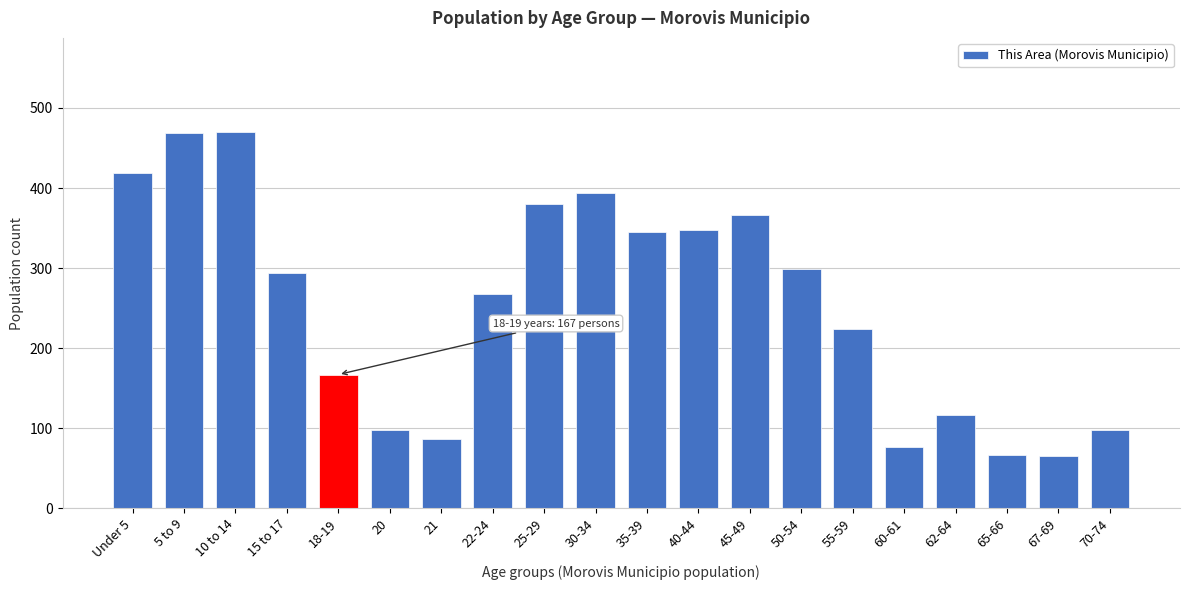

What is the label of the 17th bar from the left?

62-64